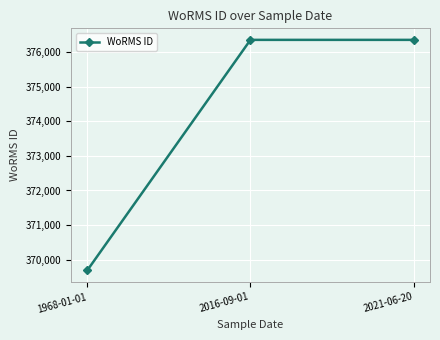

Count the number of categories in the chart.

3